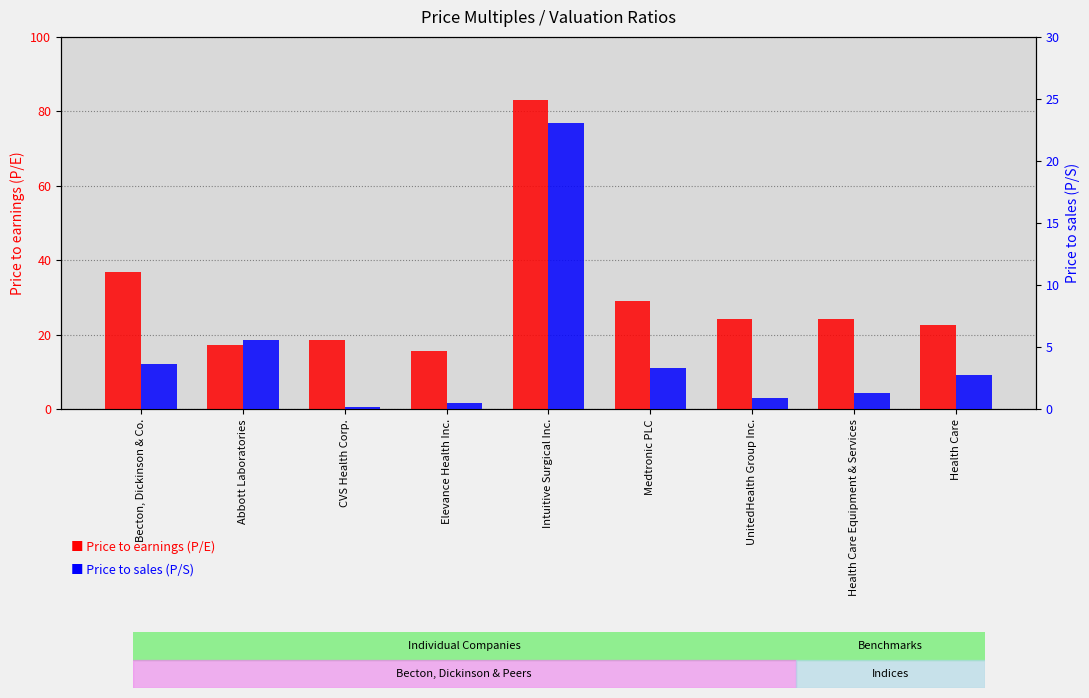

Which has a higher value, Abbott Laboratories or Health Care?

Health Care